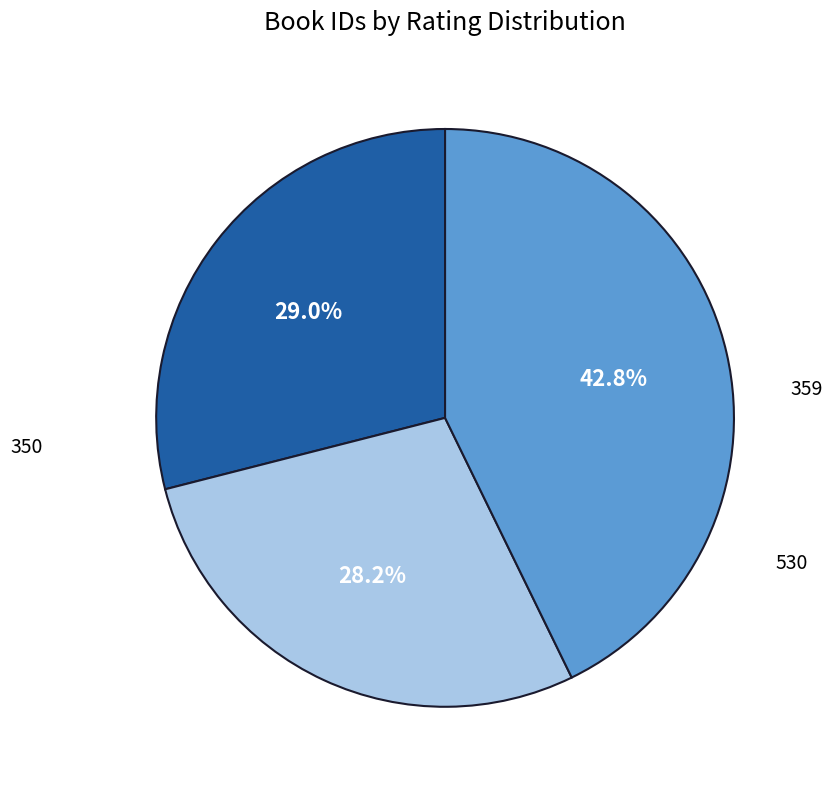

Which category has the smallest portion of the pie?

350